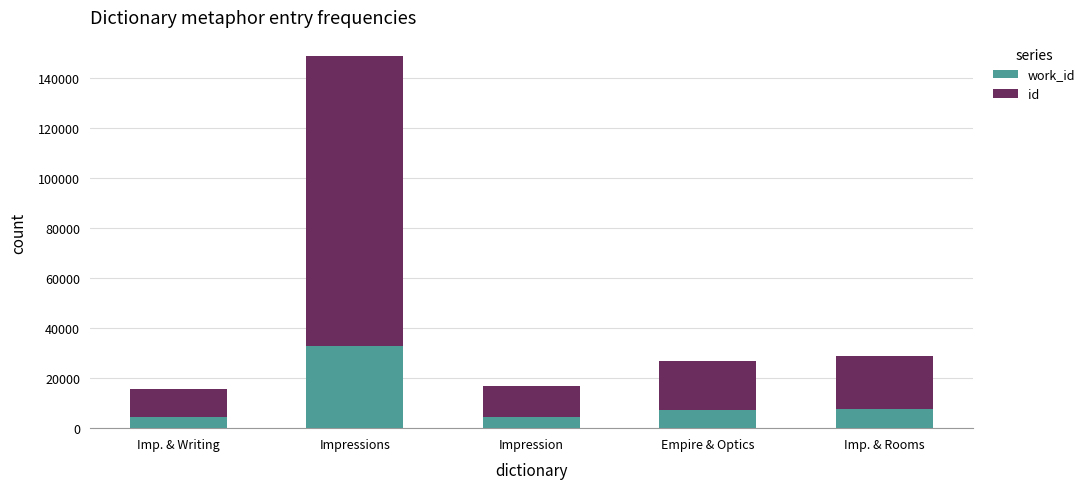

At which category is the sum across all series the highest?

Impressions